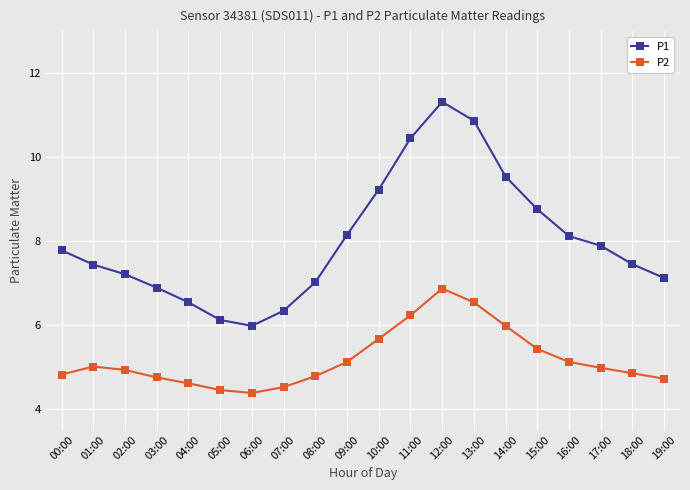

What is the label of the 15th point from the left?

14:00